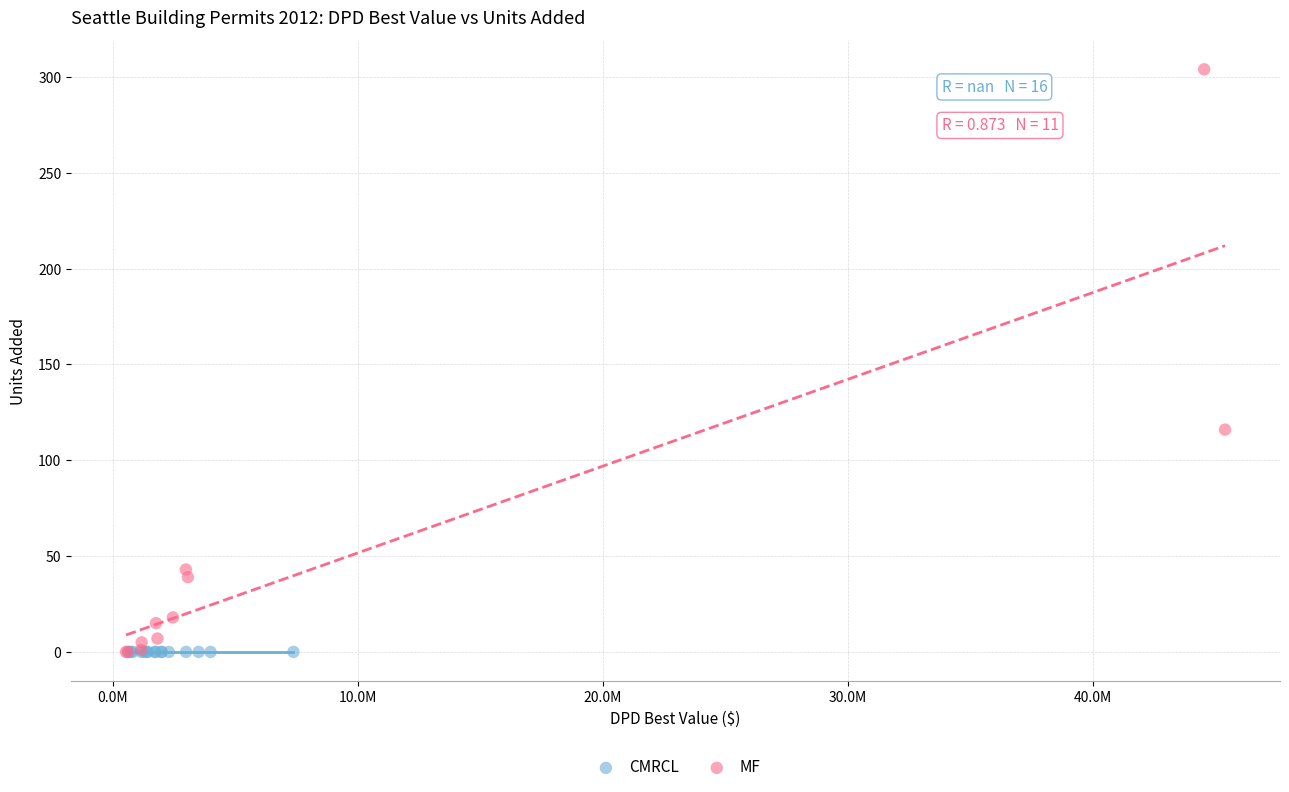

Which series contains the highest Y value?

MF